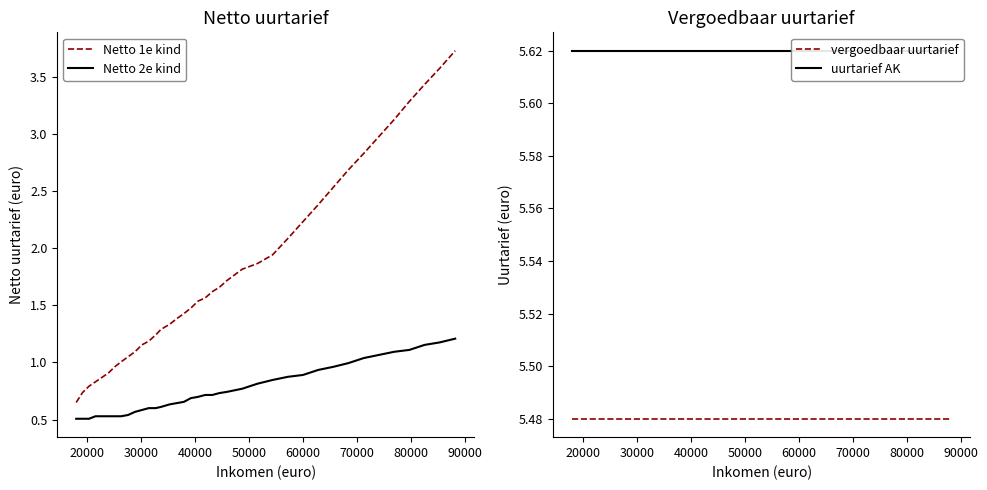

True or false: Netto 1e kind and Netto 2e kind intersect in this chart.

False